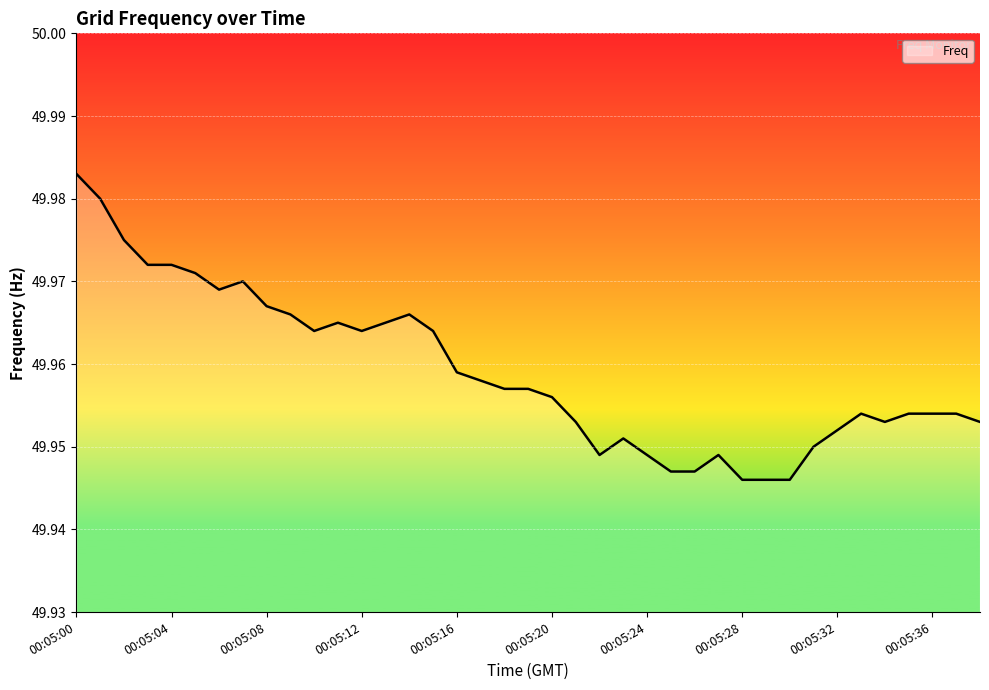

How many lines are shown in the chart?

1